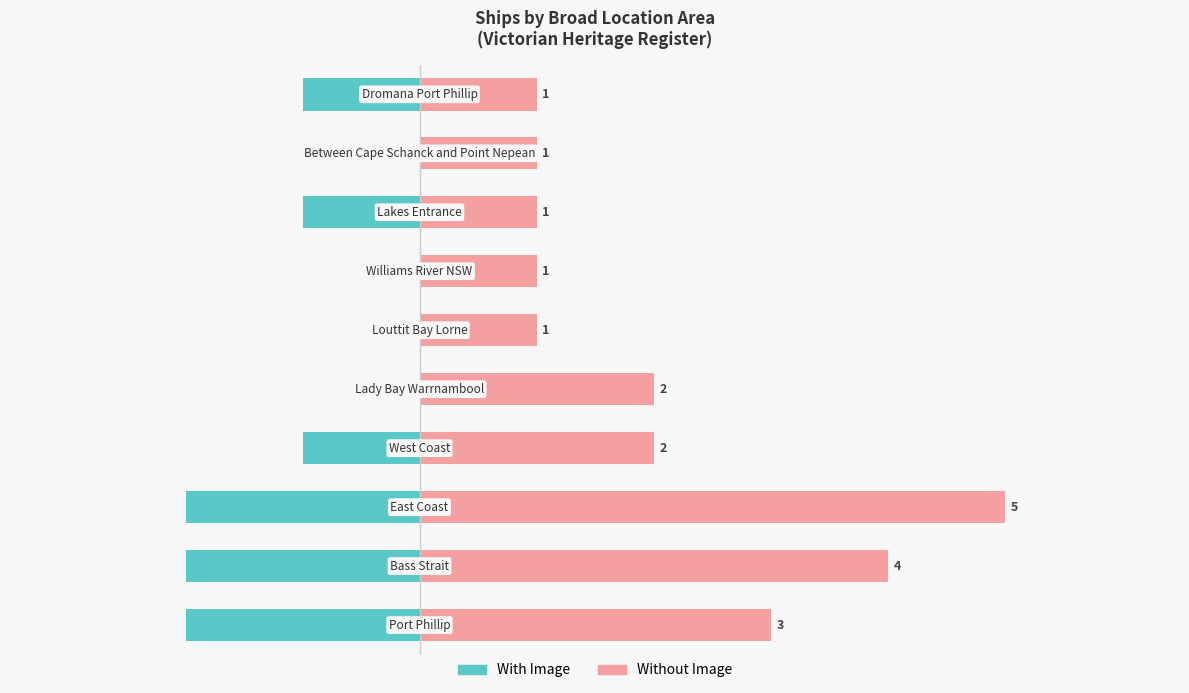

Count the With Image values in the range -2 to 0.

10